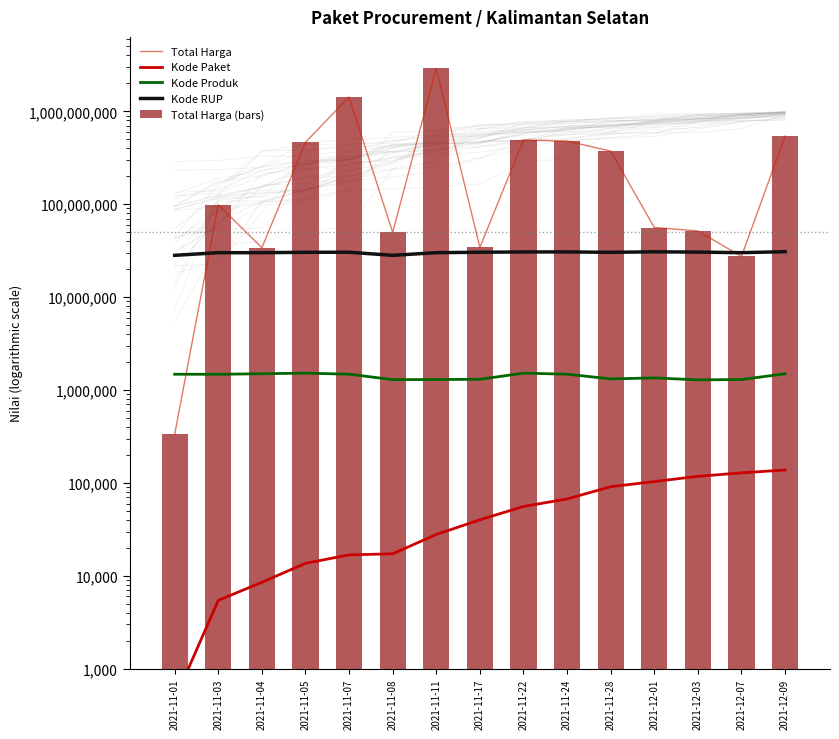

Which series changed the most between 2021-11-28 and 2021-12-03?

Total Harga